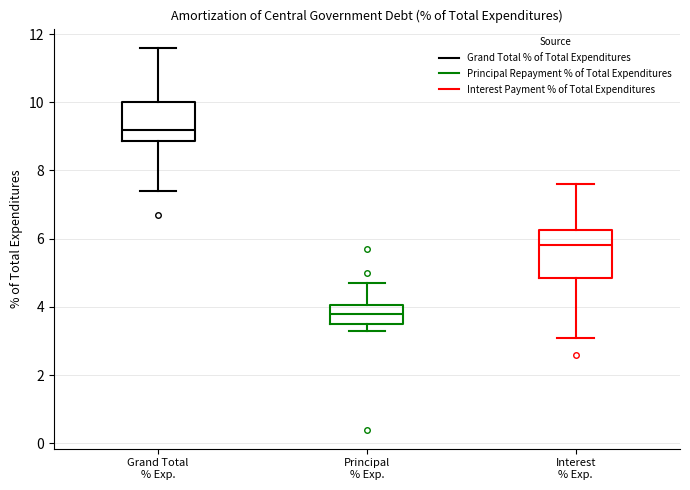

Which box has the highest median line?

Grand Total % Exp.